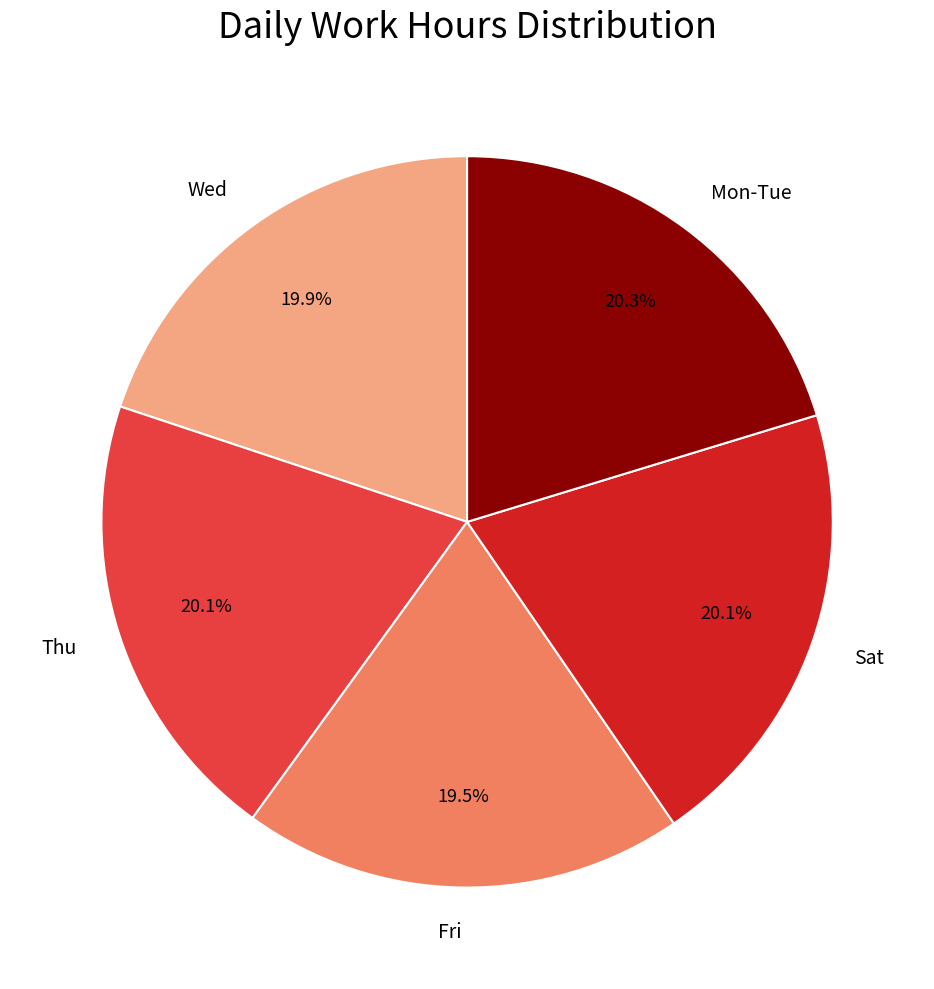

Do Thu and Fri together represent more than half of the pie?

No